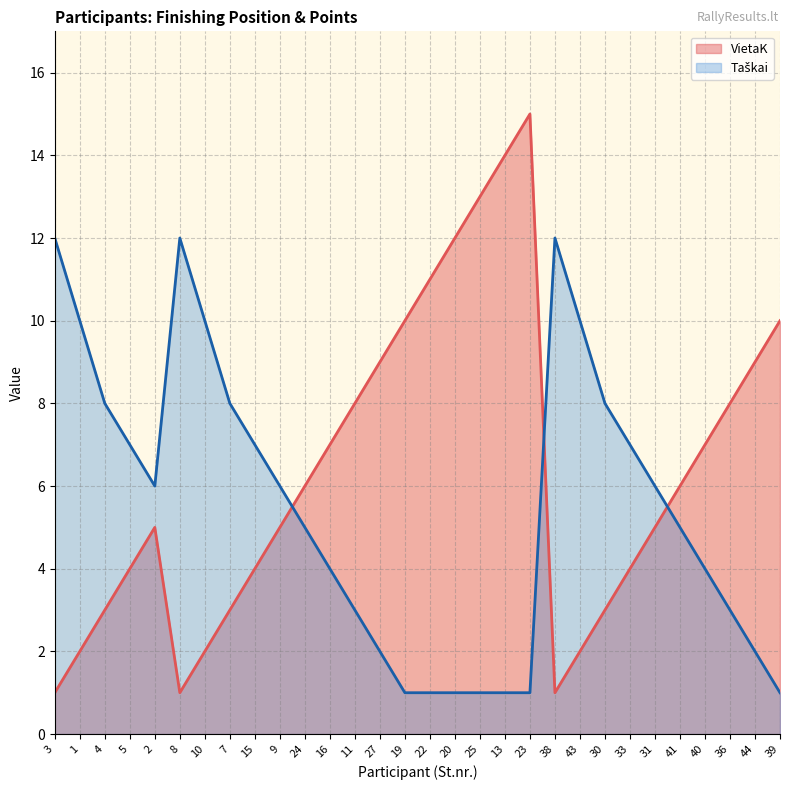

What is the difference between the maximum and minimum values in the Taškai series?

11